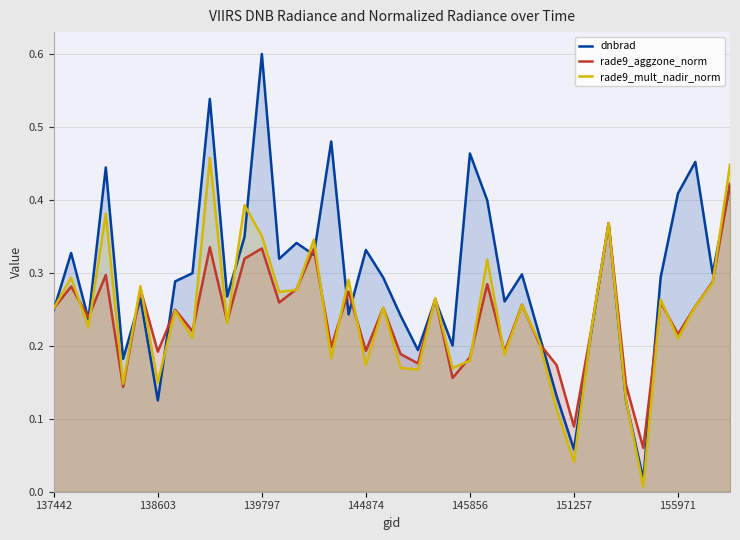

Which category has the highest value across all series?

139797